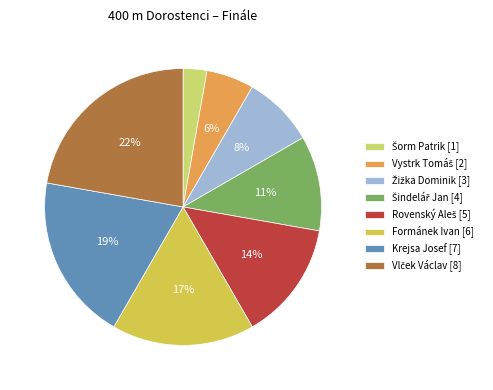

Is it true that Formánek Ivan [6] is 17% of the pie?

True